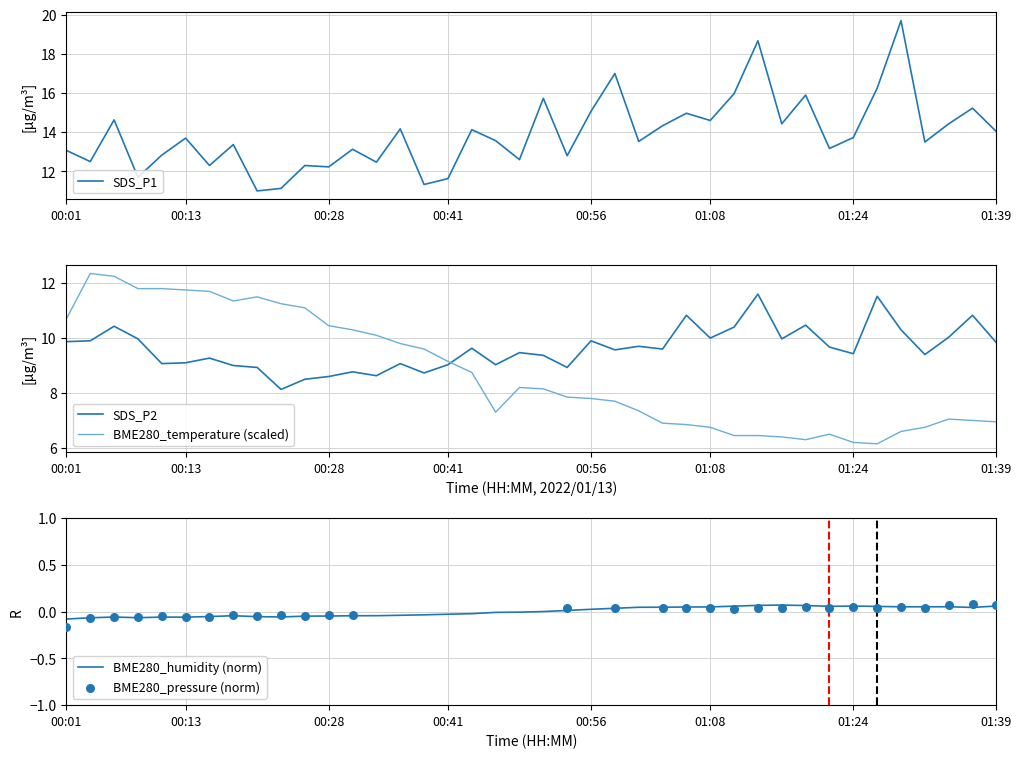

At how many categories does at least one series exceed 1?

40